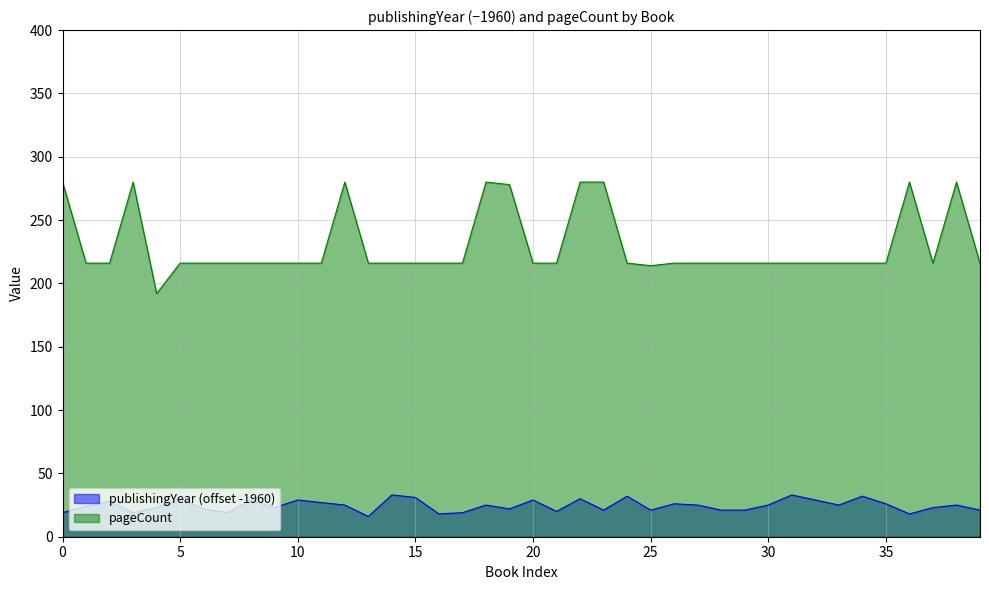

Rank the series by their average value, from highest to lowest.

pageCount, publishingYear (offset -1960)